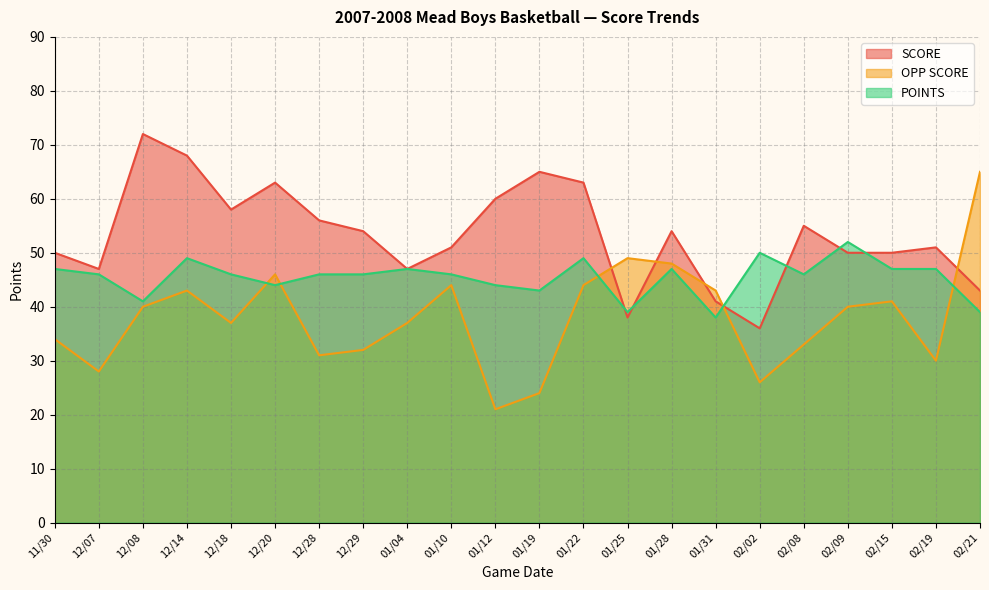

Where is the first local minimum for POINTS?

12/08